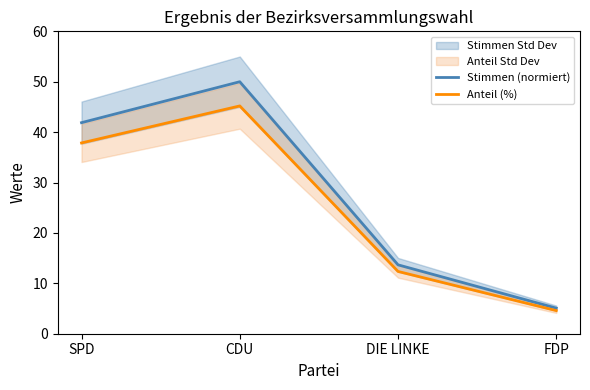

What is the difference between the maximum and minimum values in the Stimmen (normiert) series?

44.9